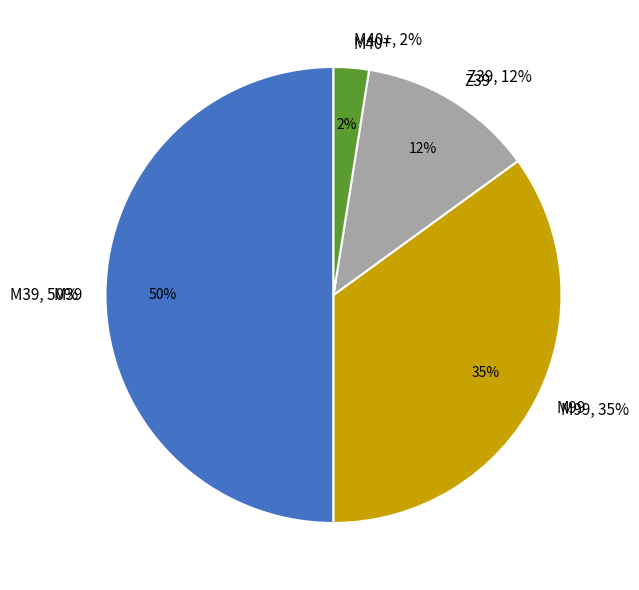

Between M39 and Z39, which is larger?

M39